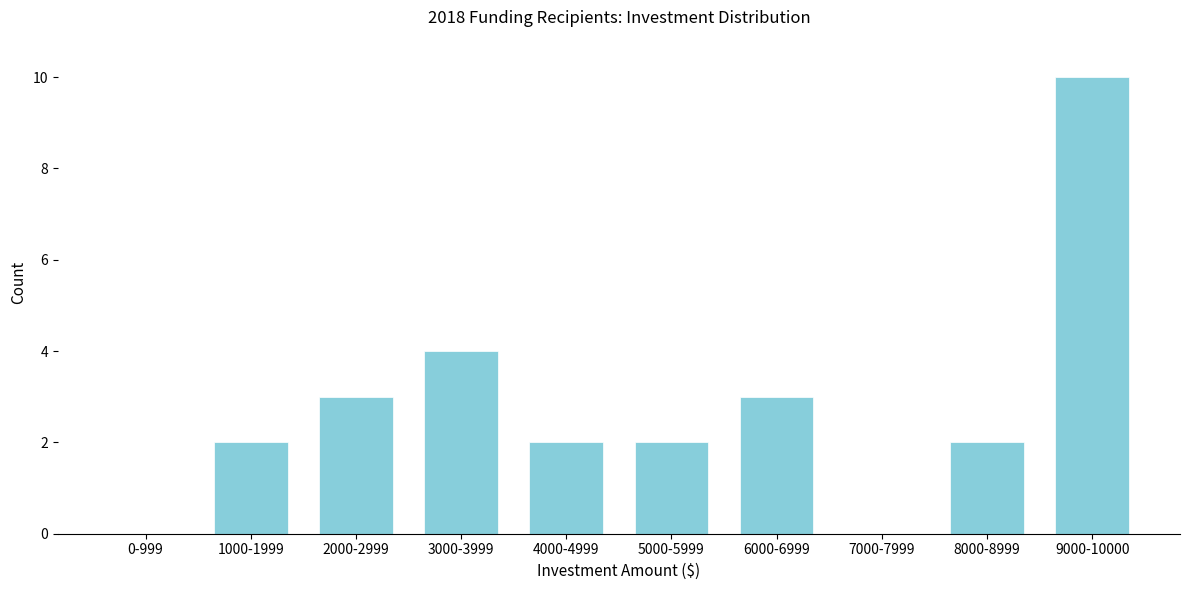

Reading right to left, what are all the values shown in this chart?

9000-10000=10	8000-8999=2	7000-7999=0	6000-6999=3	5000-5999=2	4000-4999=2	3000-3999=4	2000-2999=3	1000-1999=2	0-999=0